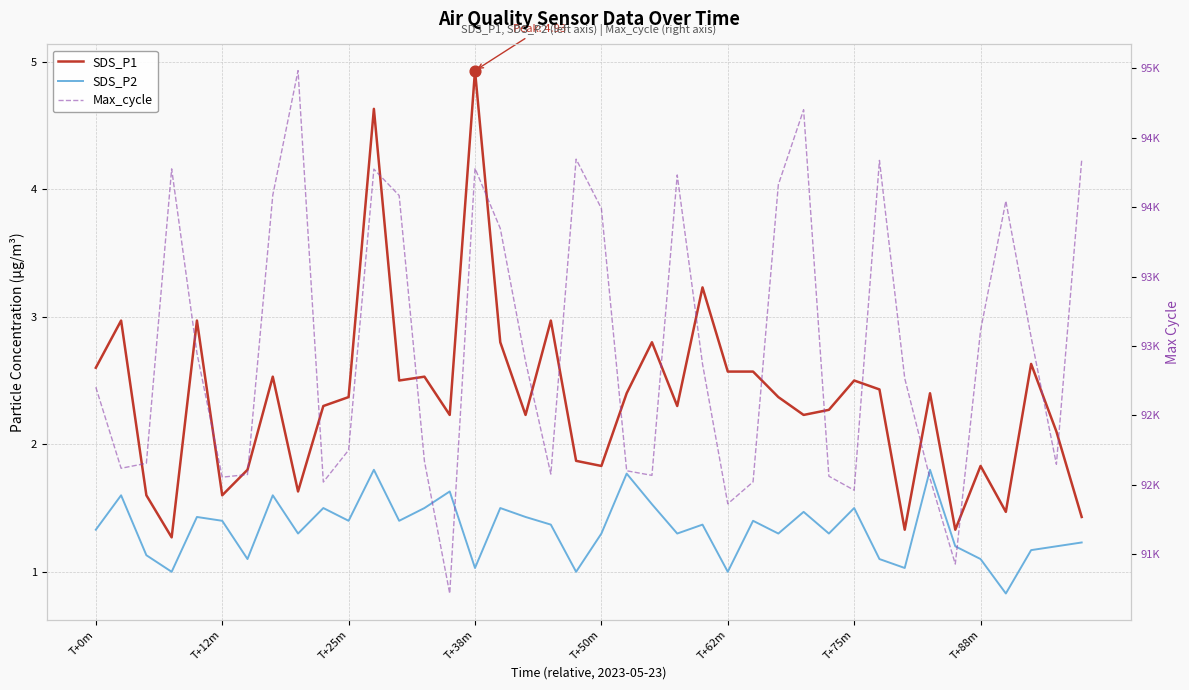

At which category is the sum across all series the highest?

8